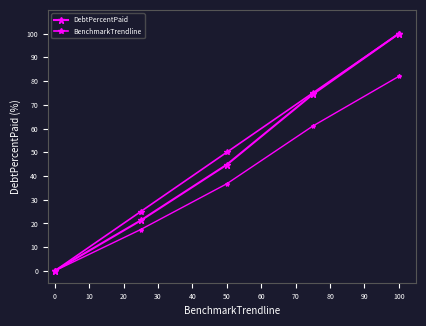

Rank the series by their maximum value, from lowest to highest.

DebtPercentPaid, BenchmarkTrendline